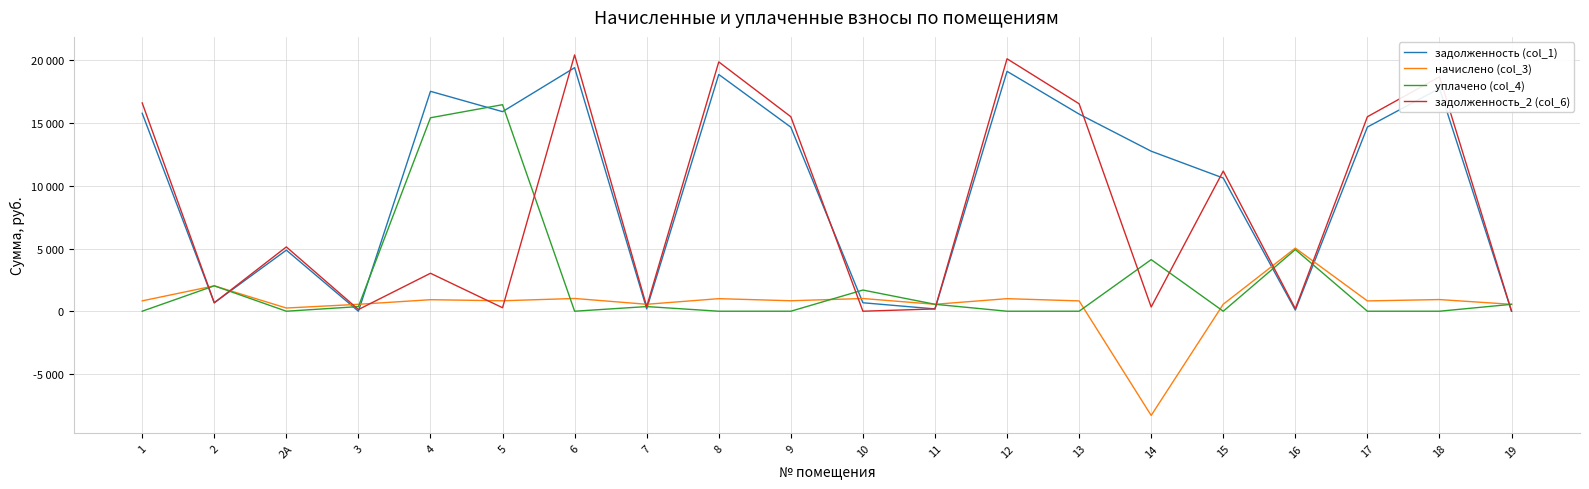

What is the minimum value shown in the chart?

-8311.4